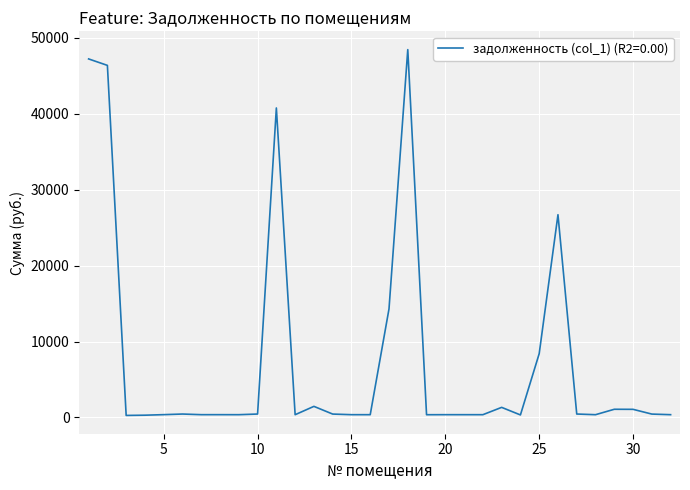

What is the greatest value displayed?

48460.0